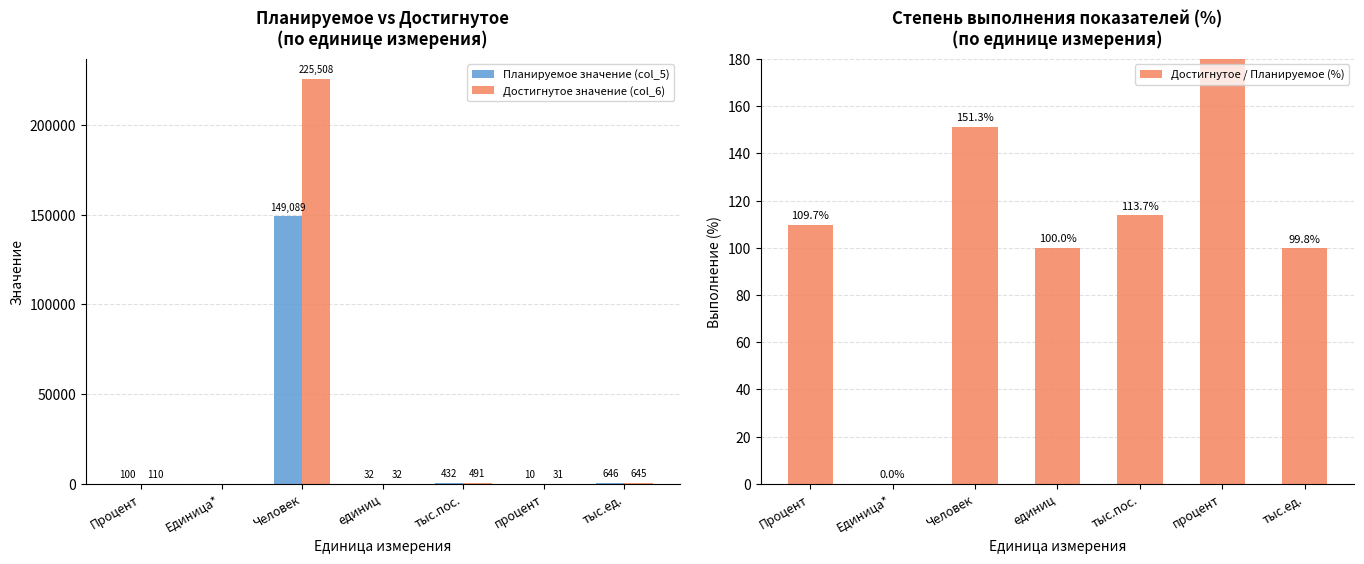

What is the difference between the Планируемое значение (col_5) values at тыс.ед. and процент?

636.4